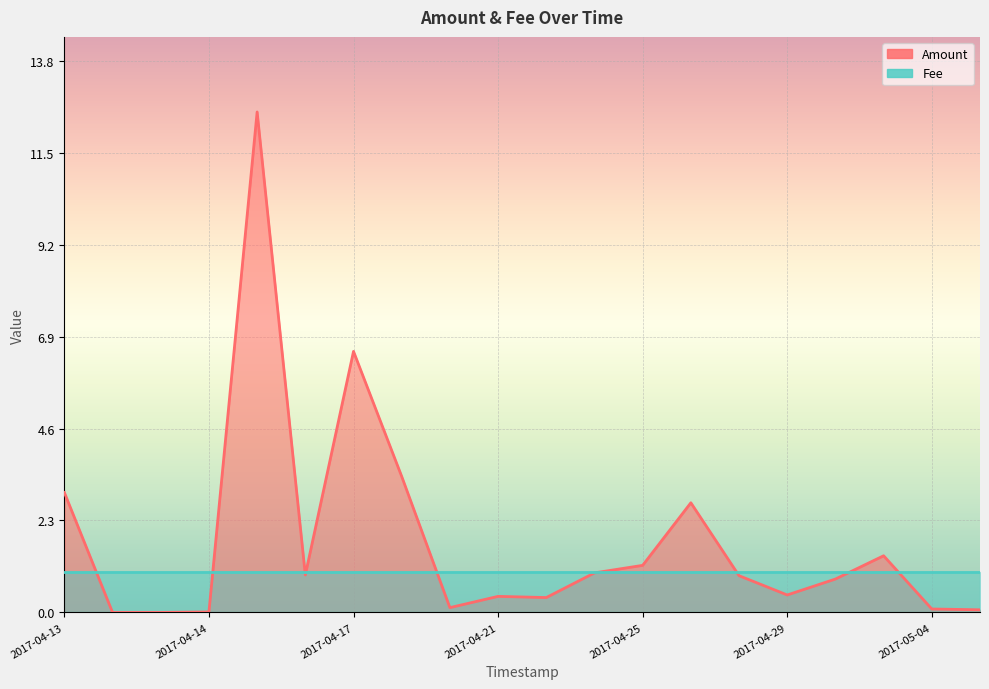

How many points are higher than both their immediate neighbors (excluding endpoints)?

5